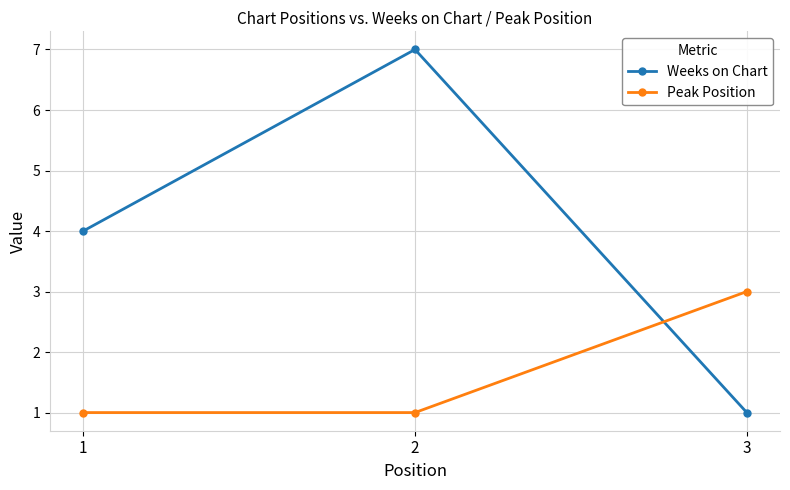

What is the sum of the Peak Position values at 2 and 1?

2